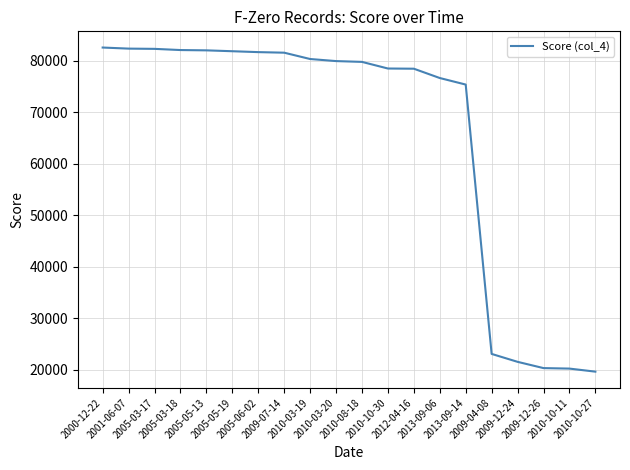

What is the average value?

65506